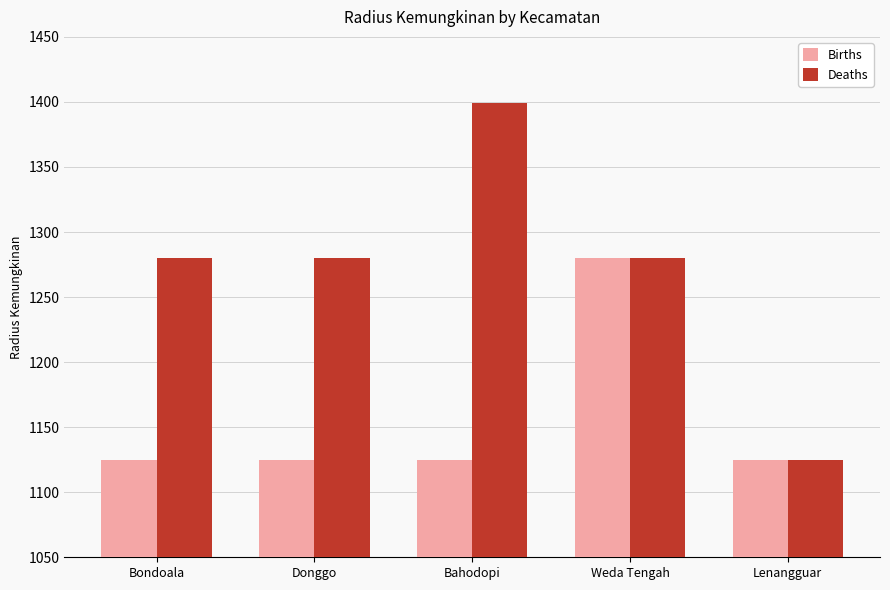

What is the sum of the Deaths values at Donggo and Lenangguar?

2405